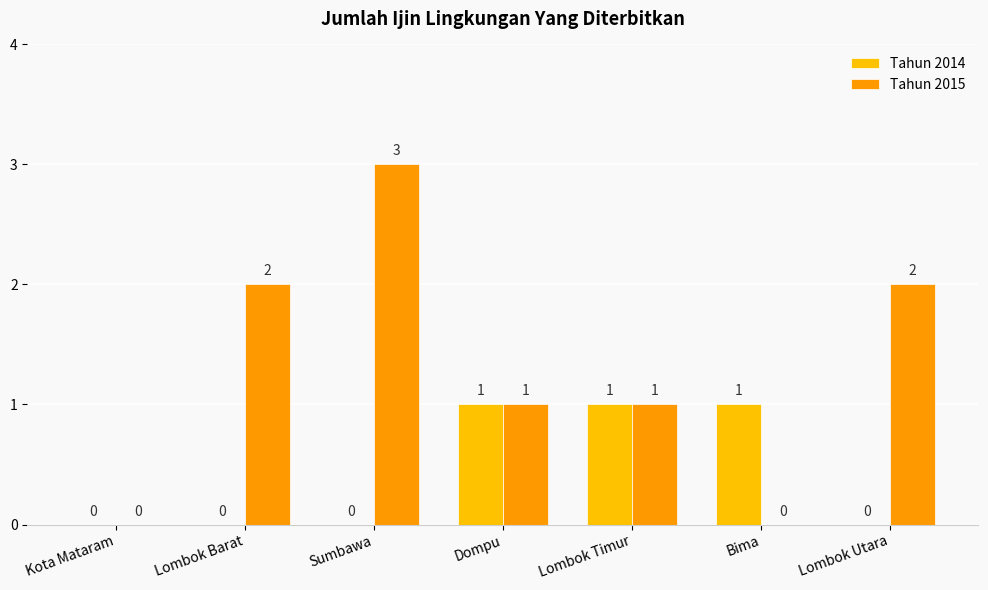

True or false: Tahun 2015 has a value of 2 at Lombok Utara.

True